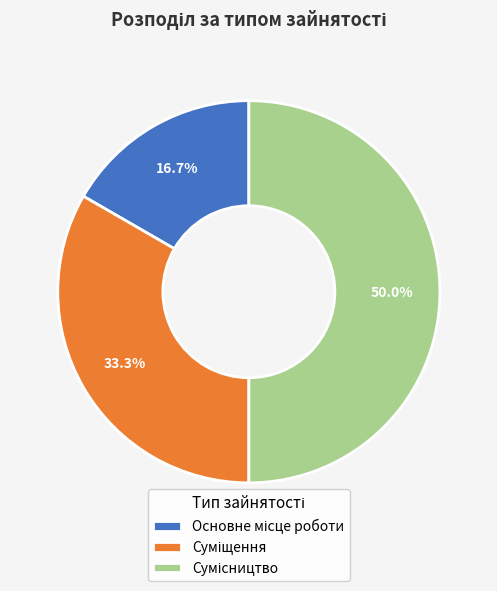

What is the largest slice in the pie chart?

Сумісництво